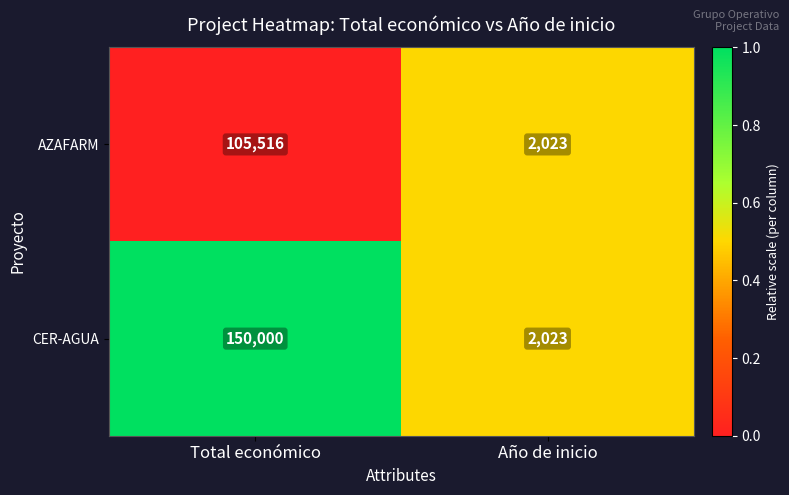

What is the average value of the AZAFARM series?

53770